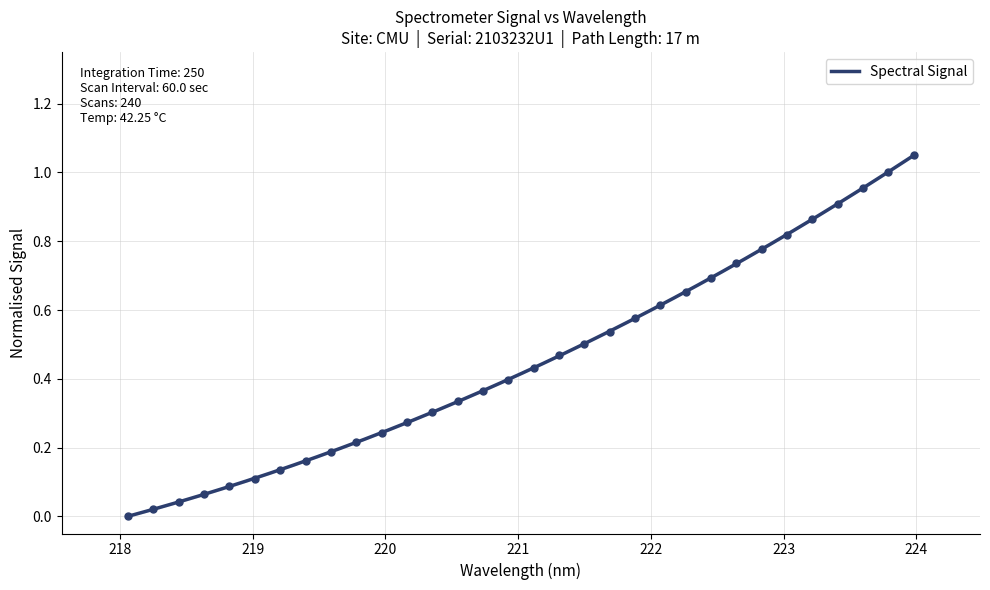

What is the difference between the values at 222.6447 and 218.6332?

0.7